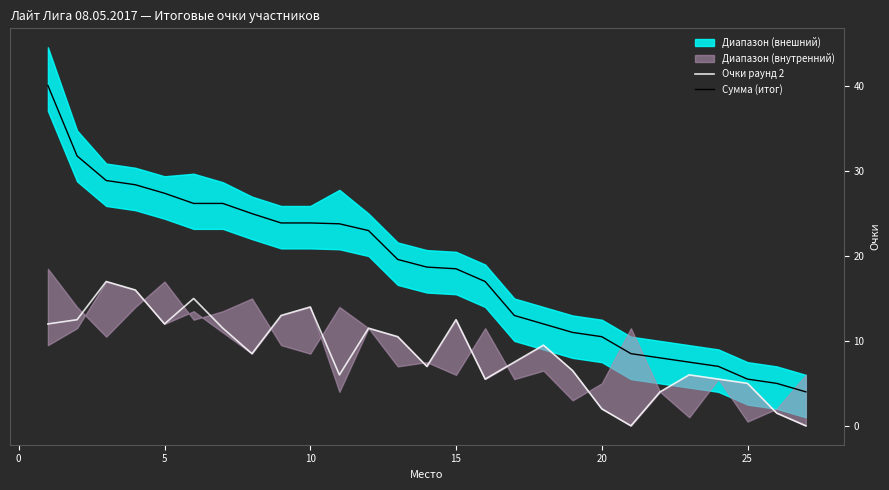

What is the lowest value of the Сумма (итог) series?

4.0